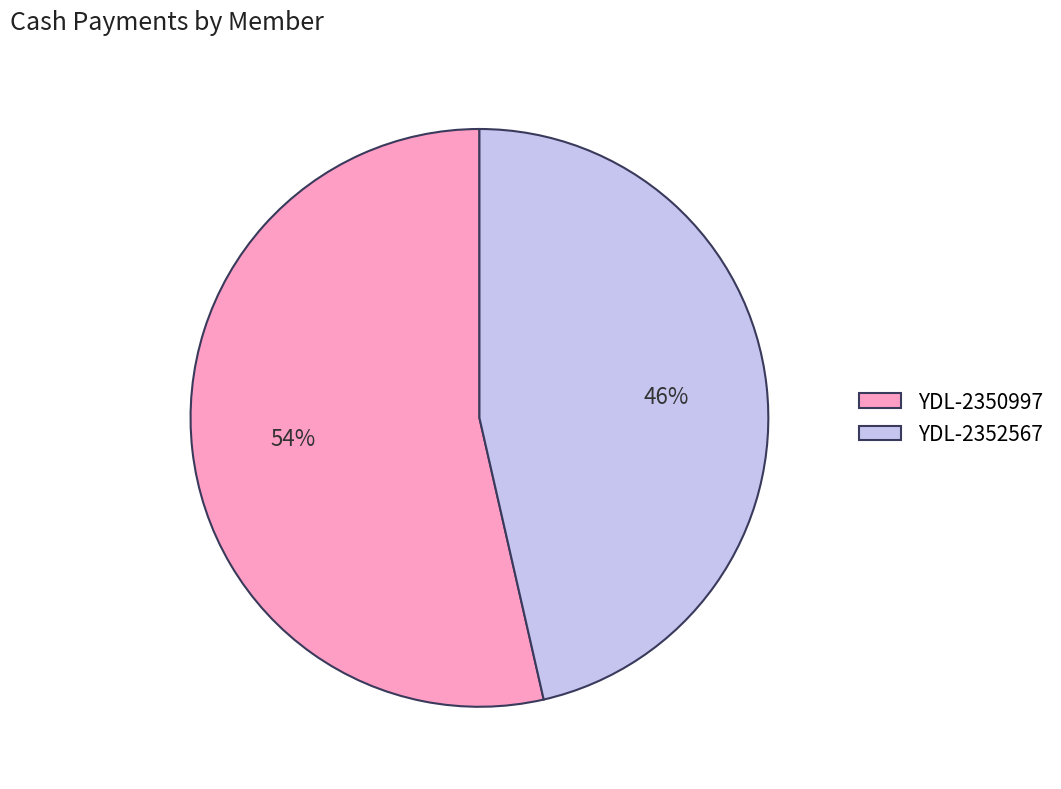

Does YDL-2352567 account for over 50% of the chart?

No